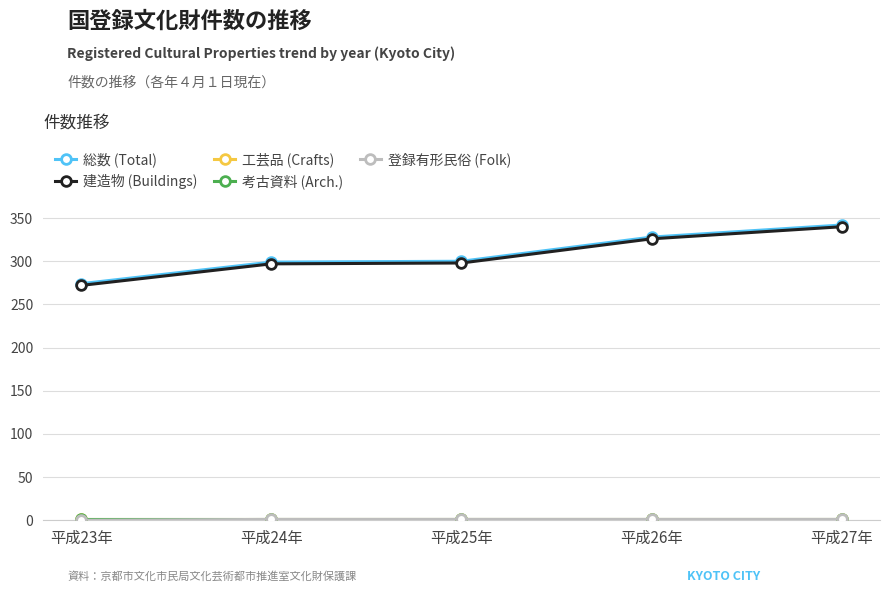

Does the chart have visible grid lines?

Yes